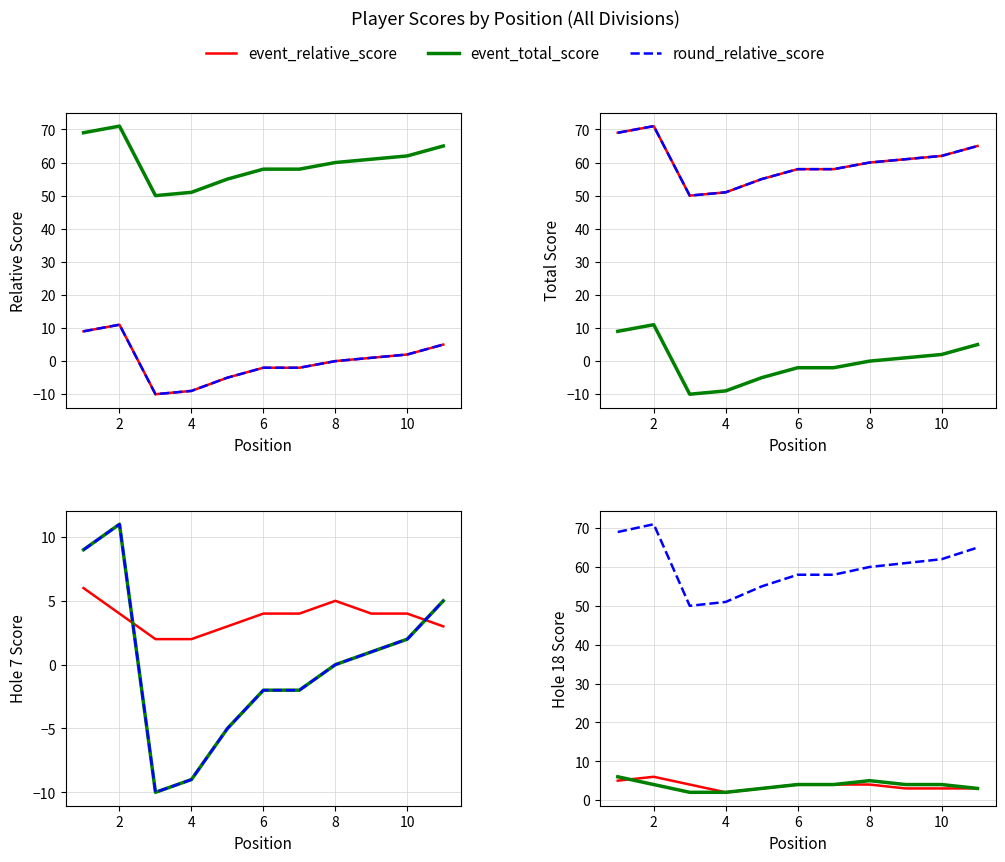

Does the chart display data point markers on the line(s)?

No